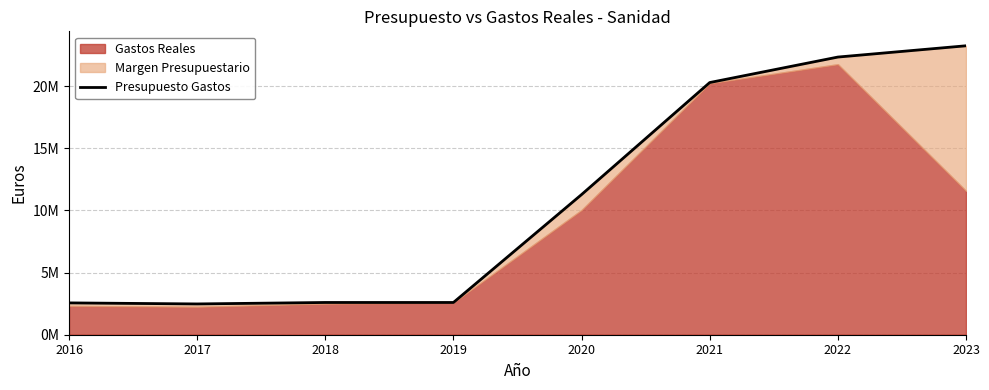

Reading left to right, transcribe all the data shown in this chart.

2559880	2476070	2593560	2593560	11276160	20285050	22334800	23241950